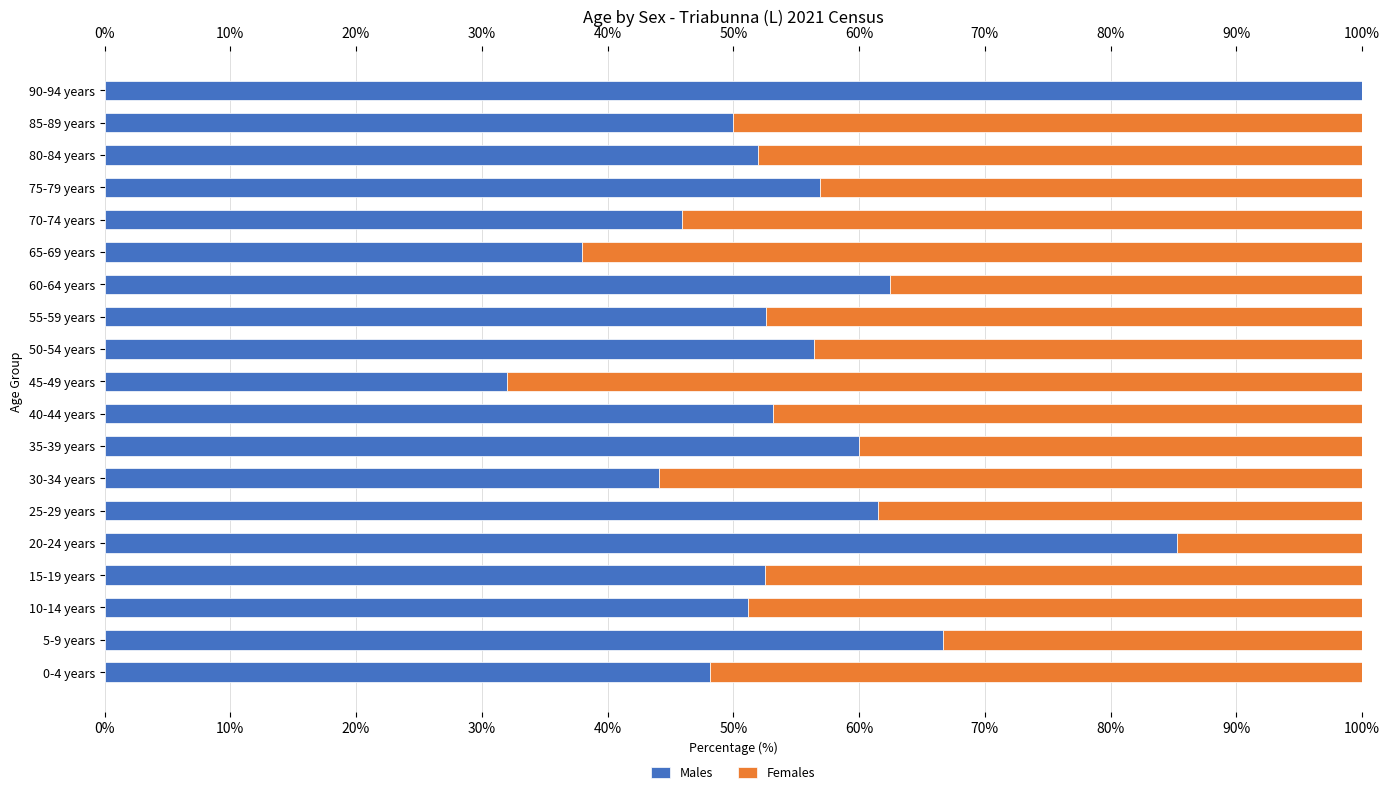

True or false: Males has a value of 43.2 at 20-24 years.

False